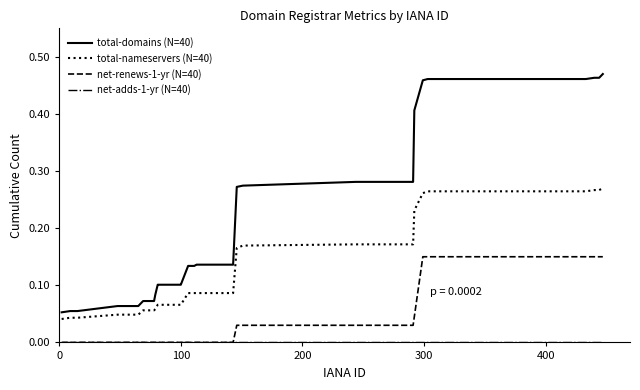

Which series has the largest total across all categories?

total-domains (N=40)